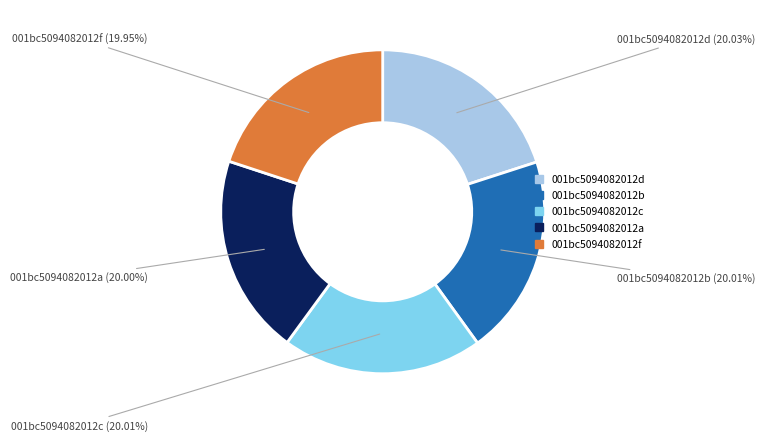

Is there a majority slice in this chart?

No